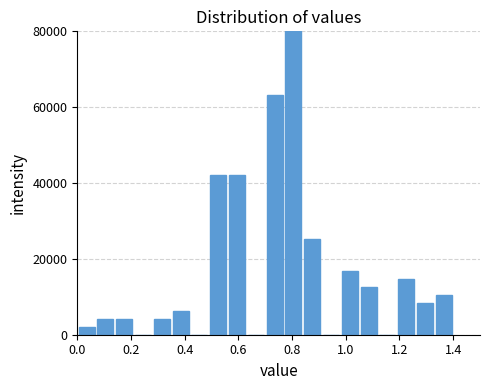

Around what value on the x-axis is the tallest bar? Give the approximate position of its centre, as read against the axis.

0.80